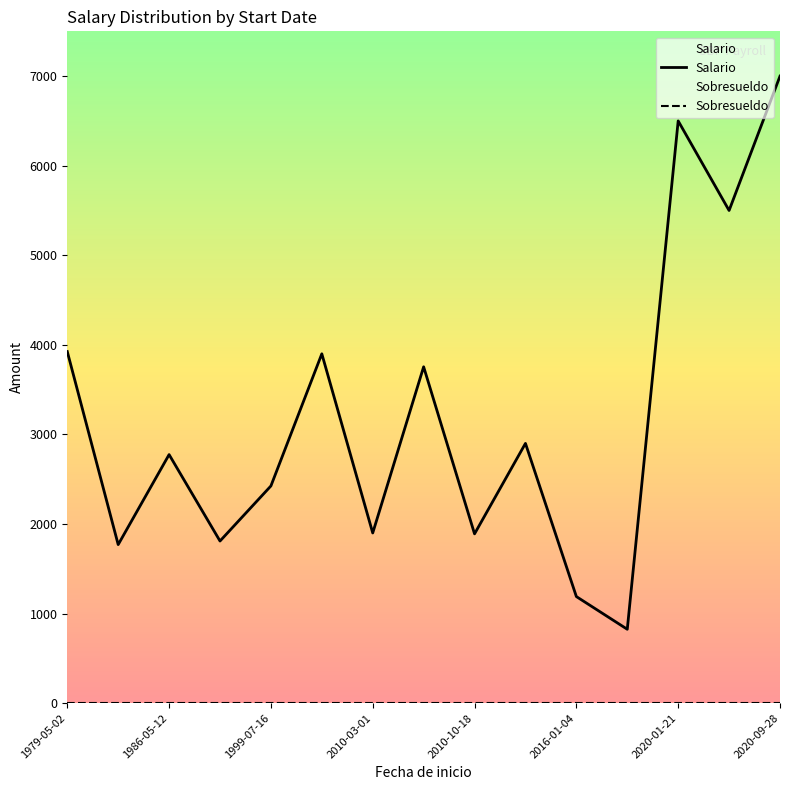

What is the lowest value of the Salario series?

825